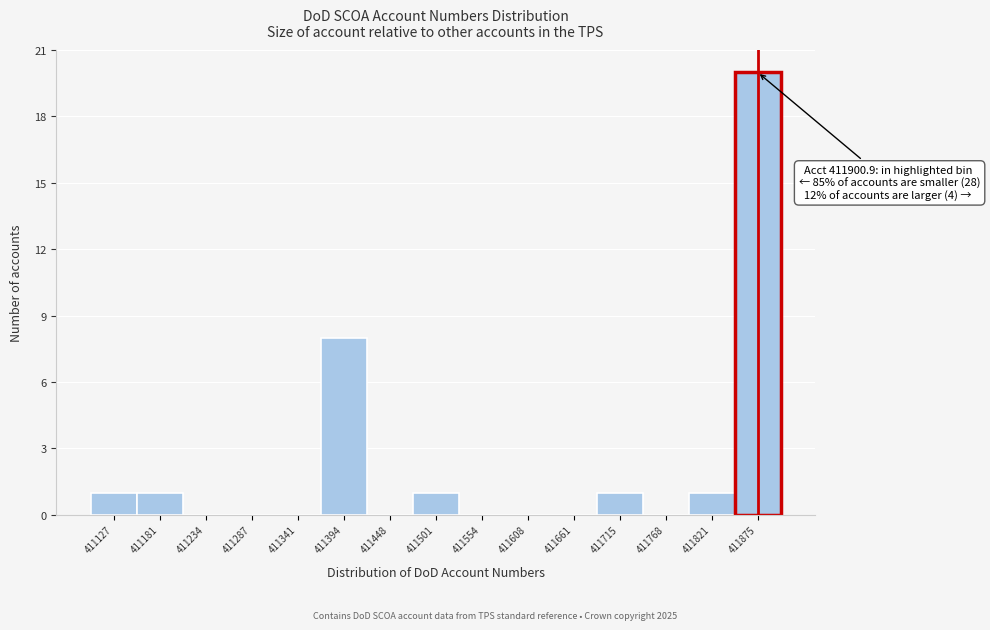

Which range on the x-axis has the tallest bar?

411850 to 411900